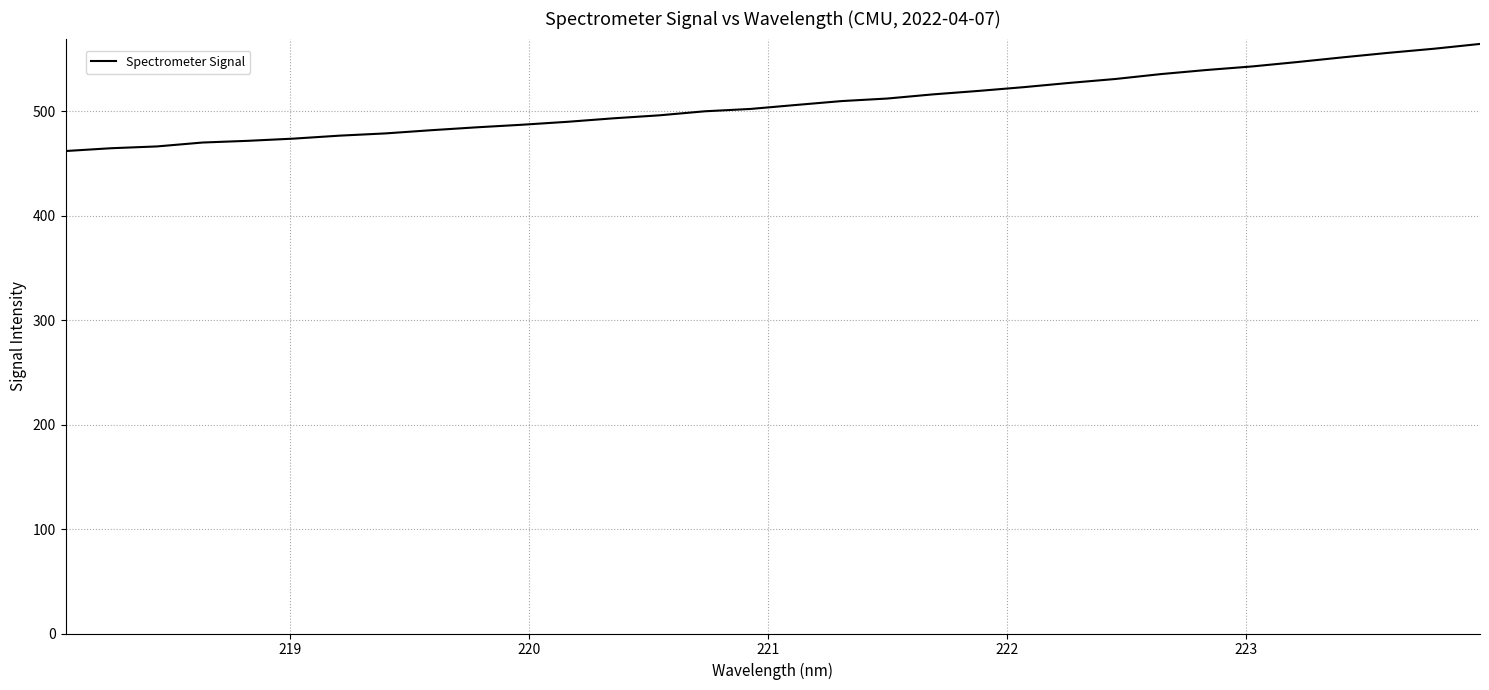

What is the greatest value displayed?

564.7